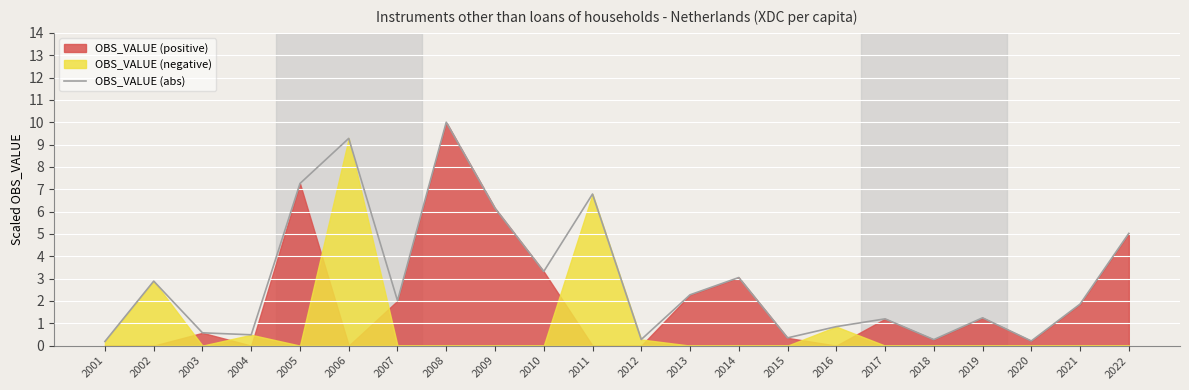

What is the greatest value displayed?

10.0